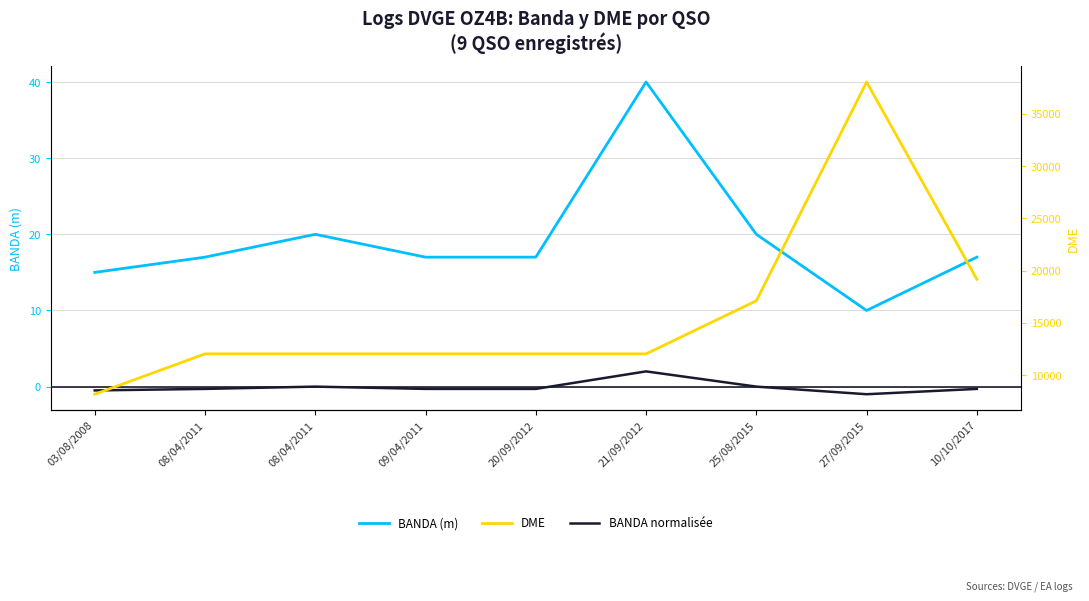

Reading left to right, extract all data points from this chart.

BANDA (m): 15.0	17.0	20.0	17.0	17.0	40.0	20.0	10.0	17.0
BANDA normalisée: -0.5	-0.3	0.0	-0.3	-0.3	2.0	0.0	-1.0	-0.3
DME: 8181.0	12040.0	12040.0	12040.0	12040.0	12040.0	17117.0	38031.0	19173.0